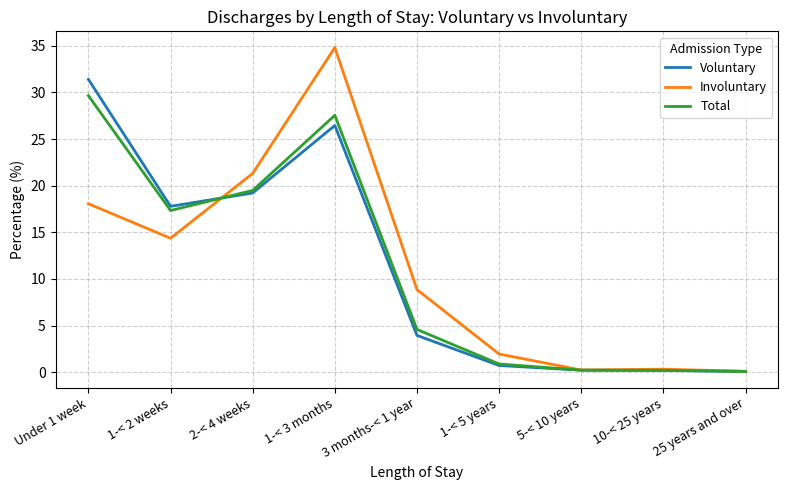

How many values in the Voluntary series exceed 3?

5